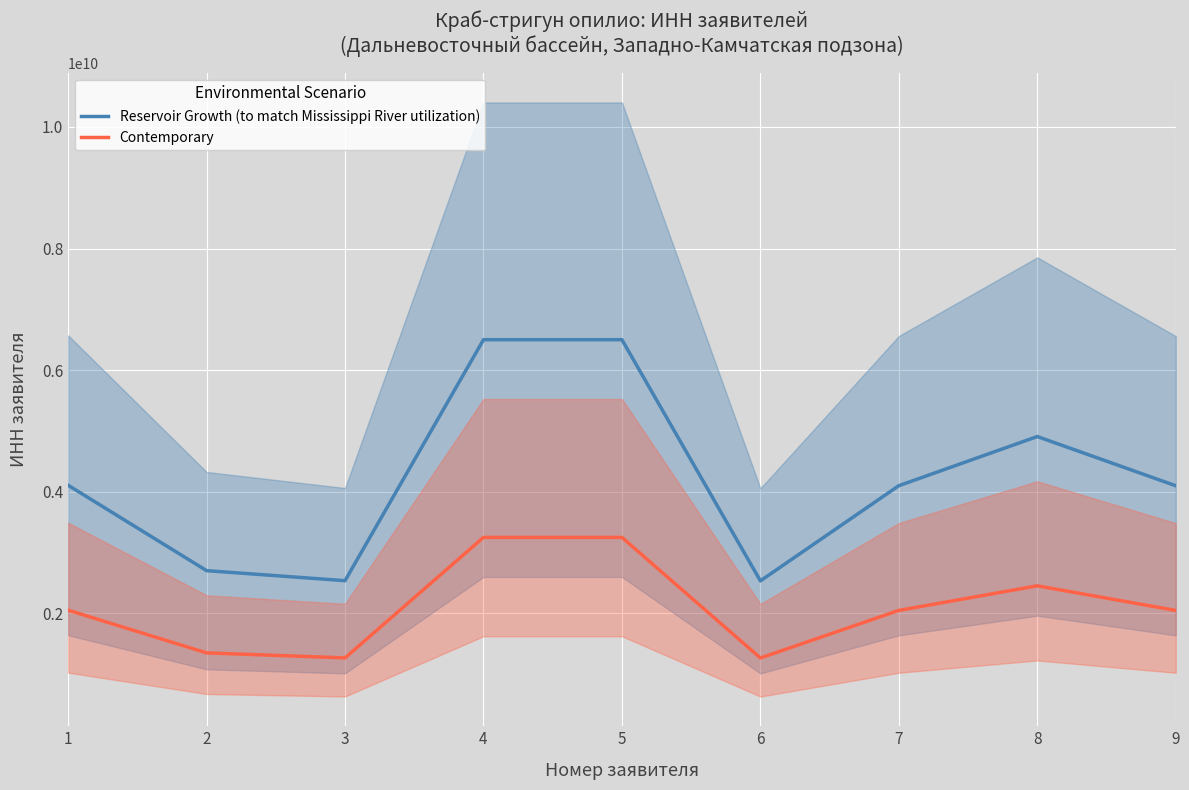

Which series changed the most between 1 and 9?

Reservoir Growth (to match Mississippi River utilization)